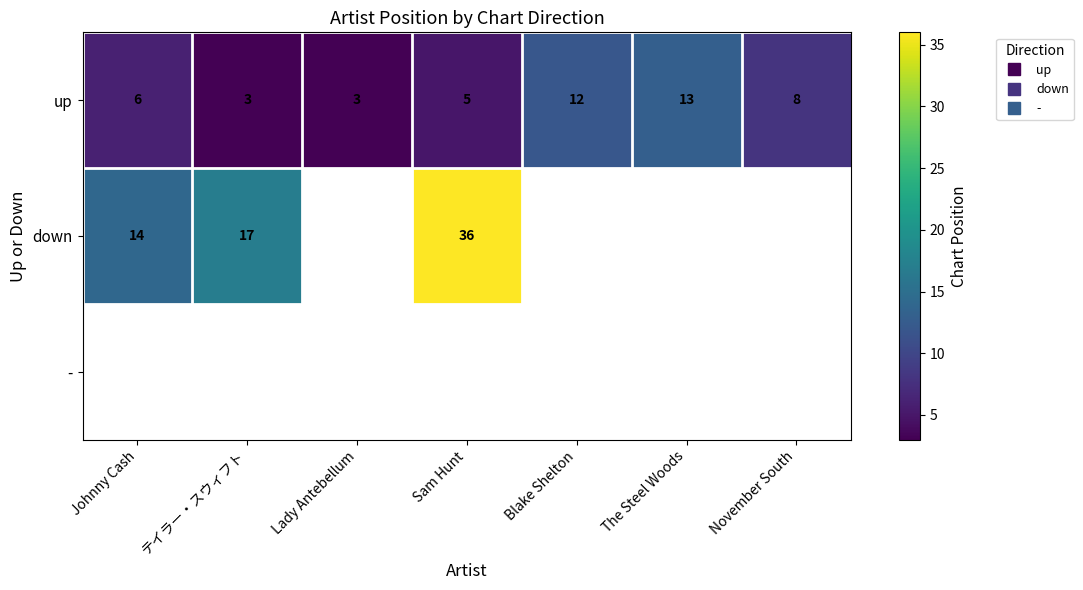

Which category has the highest value in the down series?

Sam Hunt